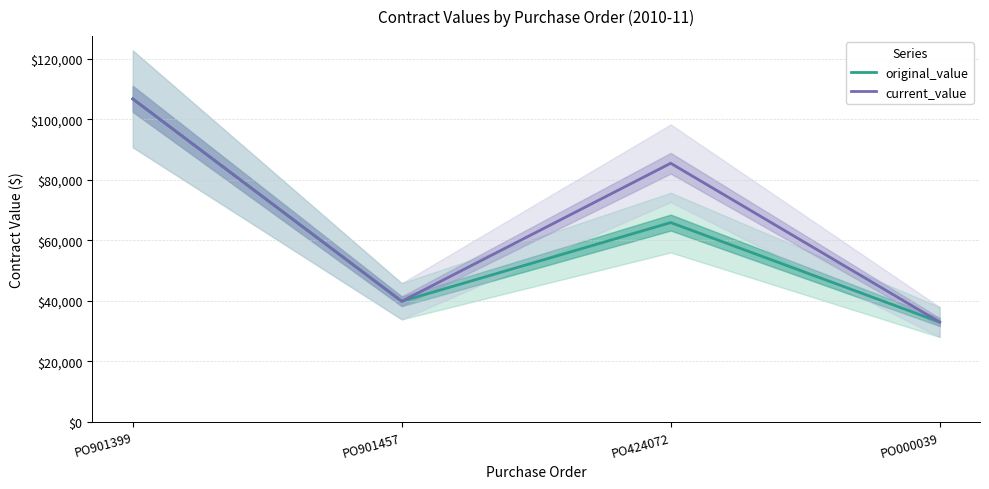

How many interior local valleys does the current_value series have?

1